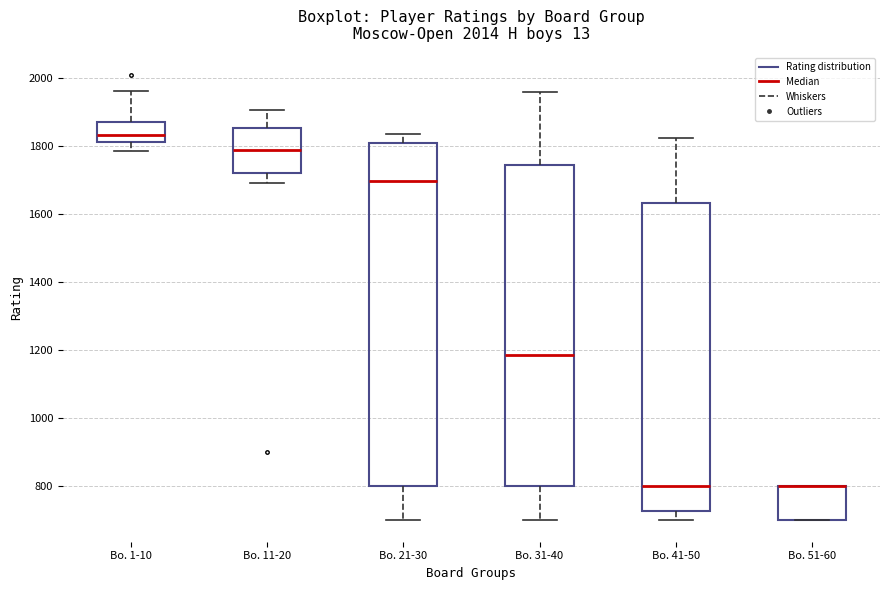

Where does the lower whisker of the box for Bo. 11-20 end on the y-axis? The values are not printed on the chart, so give them approximately, as read against the axis.

1700